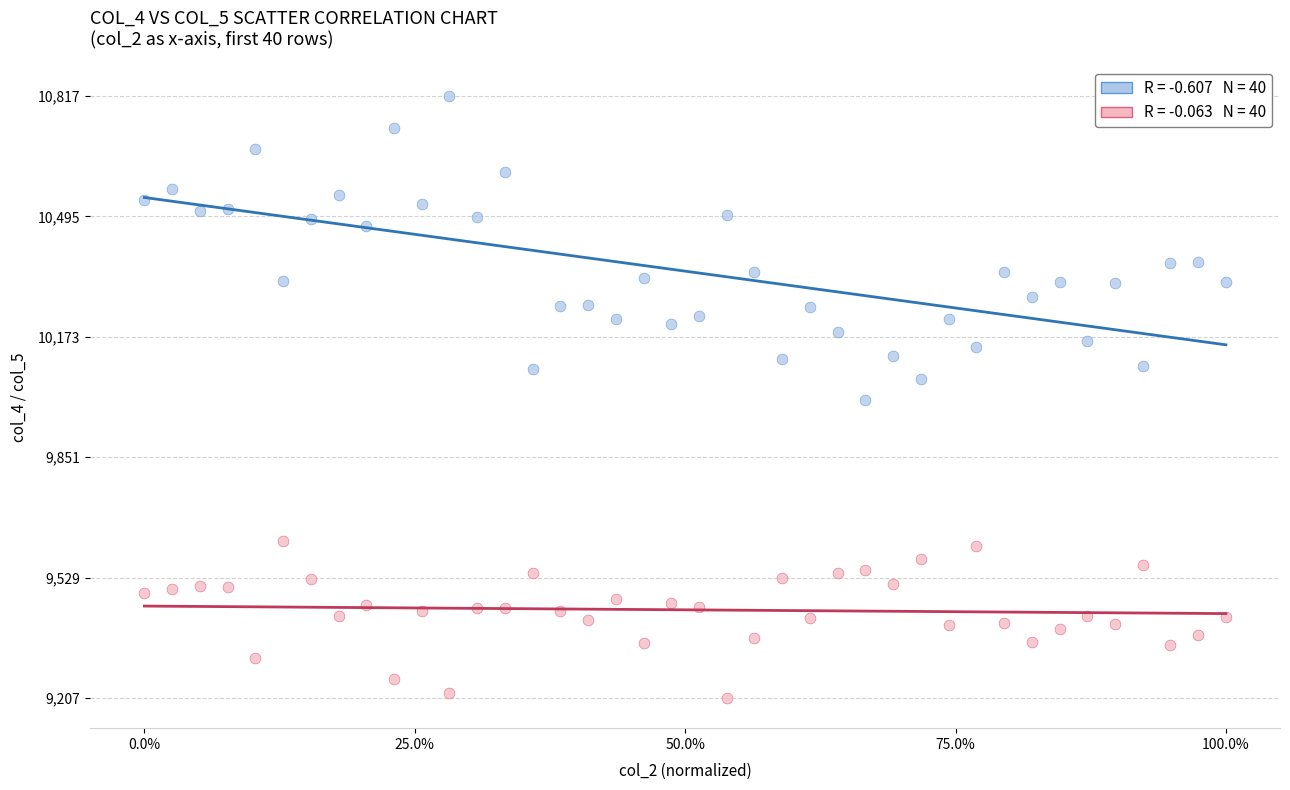

Across all data points, what is the range of Y values (max minus min)?

1610